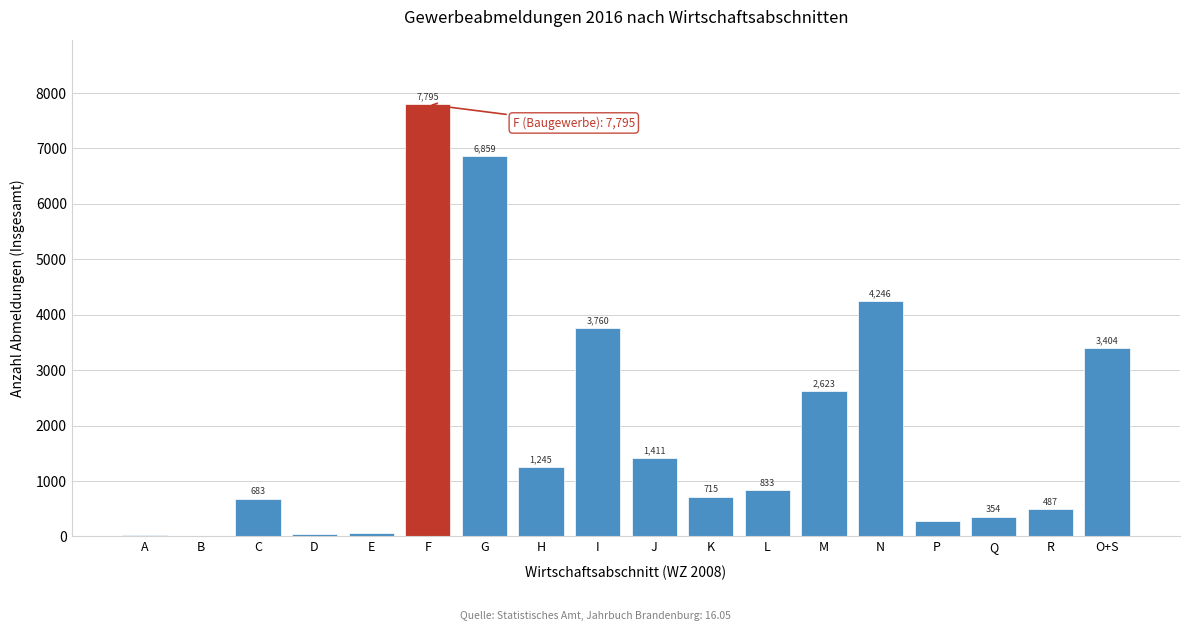

Reading left to right, what are all the values shown in this chart?

A=21	B=1	C=683	D=45	E=55	F=7795	G=6859	H=1245	I=3760	J=1411	K=715	L=833	M=2623	N=4246	P=282	Q=354	R=487	O+S=3404